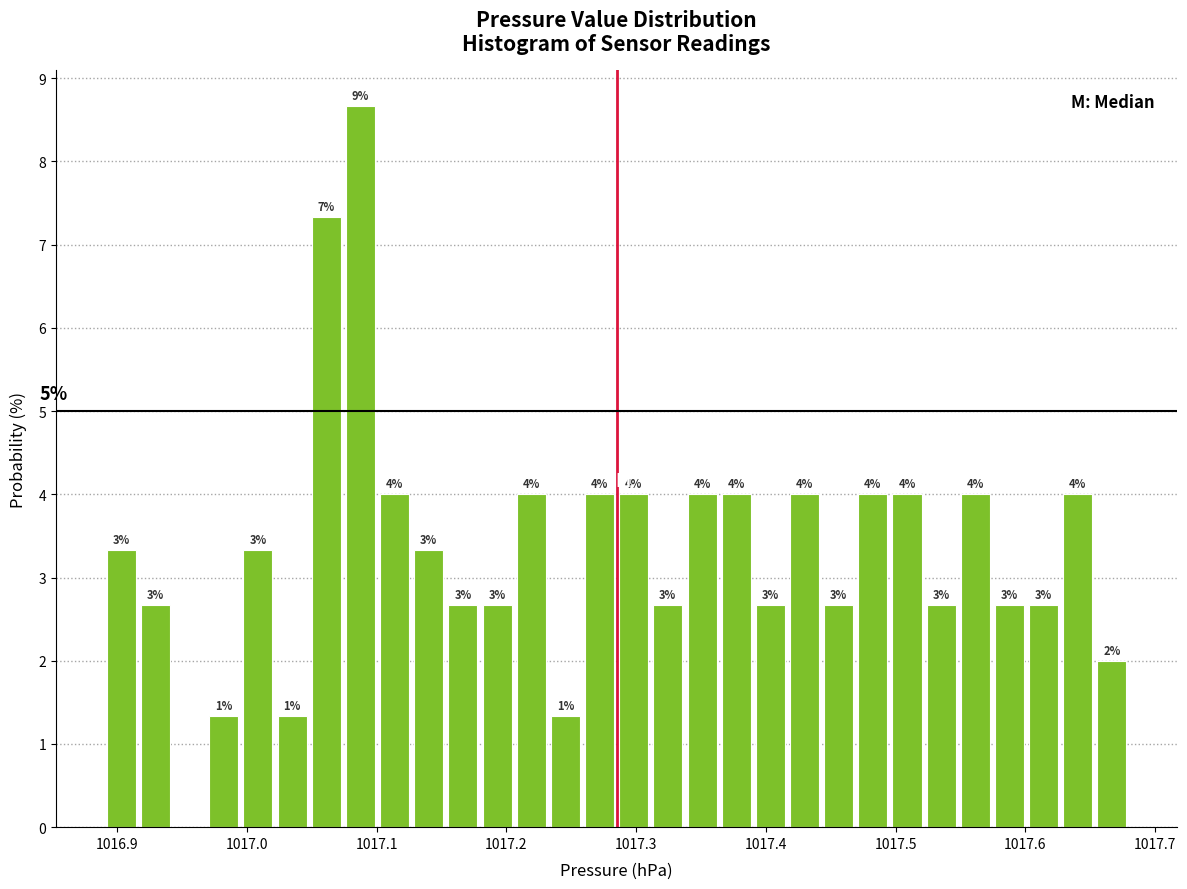

Read against the x-axis, roughly where is the centre of the tallest bar?

1017.09